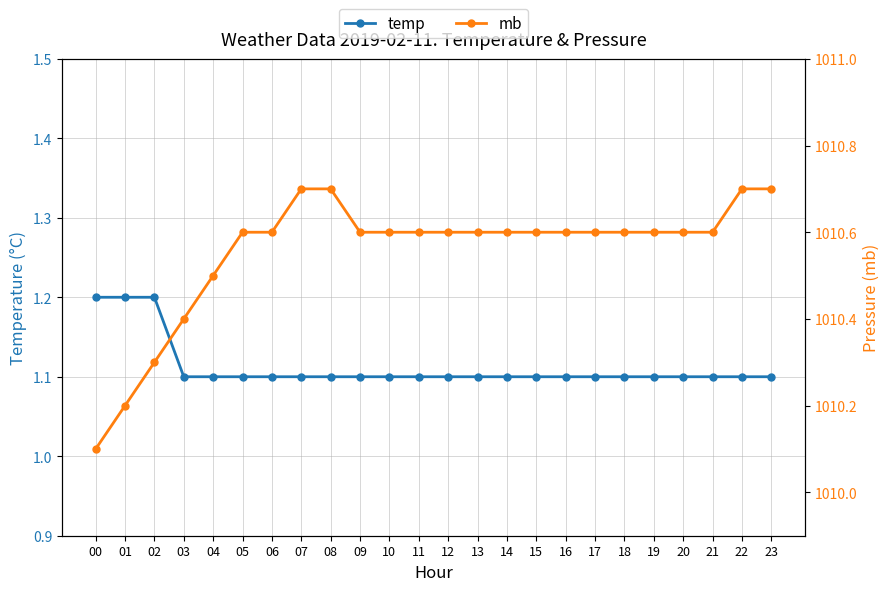

What is the spread (max minus min) of values at 11?

1009.5